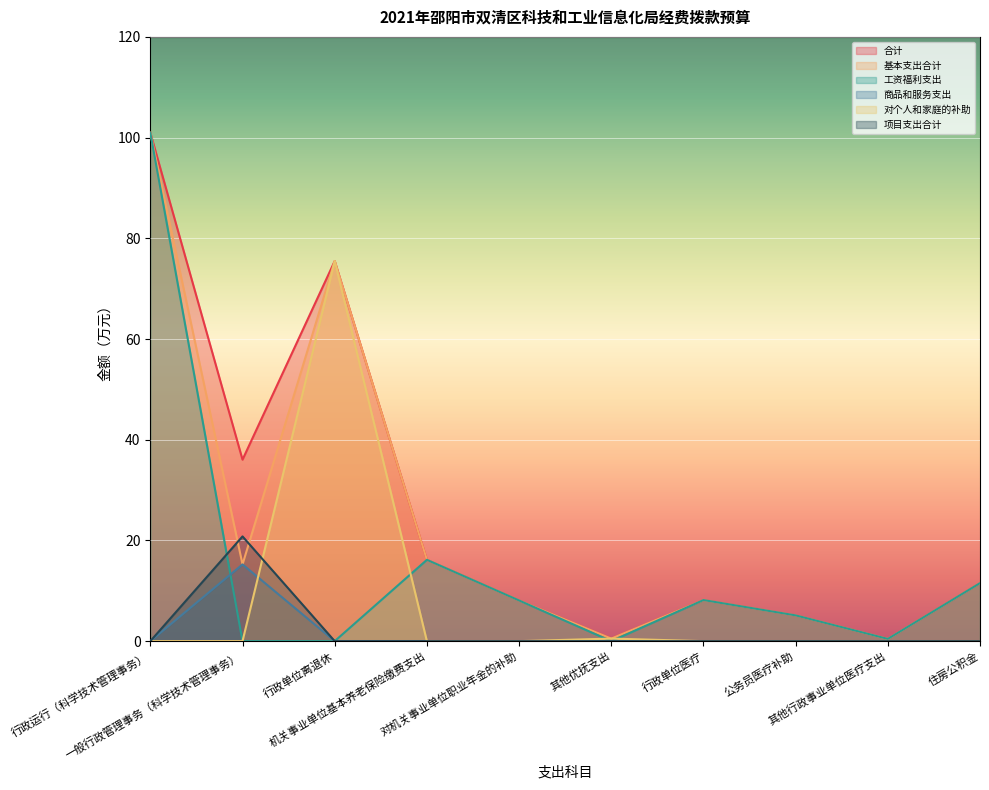

Is it true that 对个人和家庭的补助 equals -25.8 at 机关事业单位基本养老保险缴费支出?

False